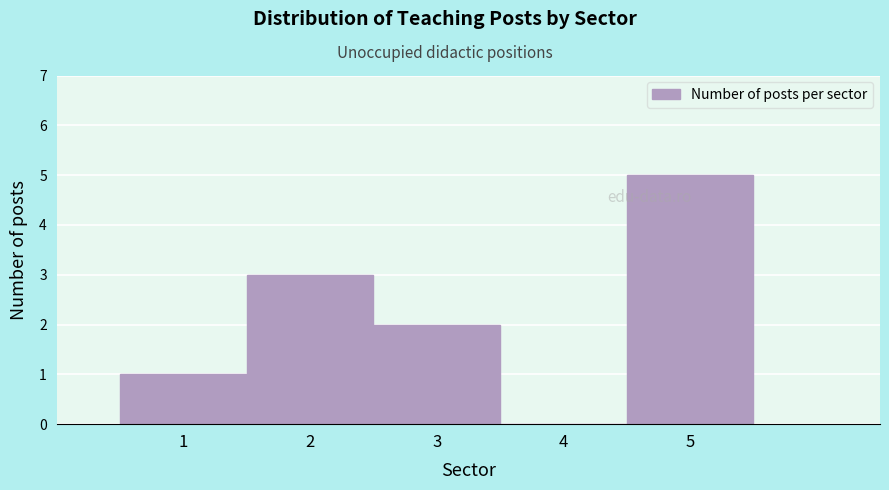

Reading left to right, transcribe this chart: for each bar, give the range it covers on the x-axis and its height. The values are not printed on the chart, so give them approximately, as read against the axis.

0.5 to 1.5: 1
1.5 to 2.5: 3
2.5 to 3.5: 2
3.5 to 4.5: 0
4.5 to 5.5: 5